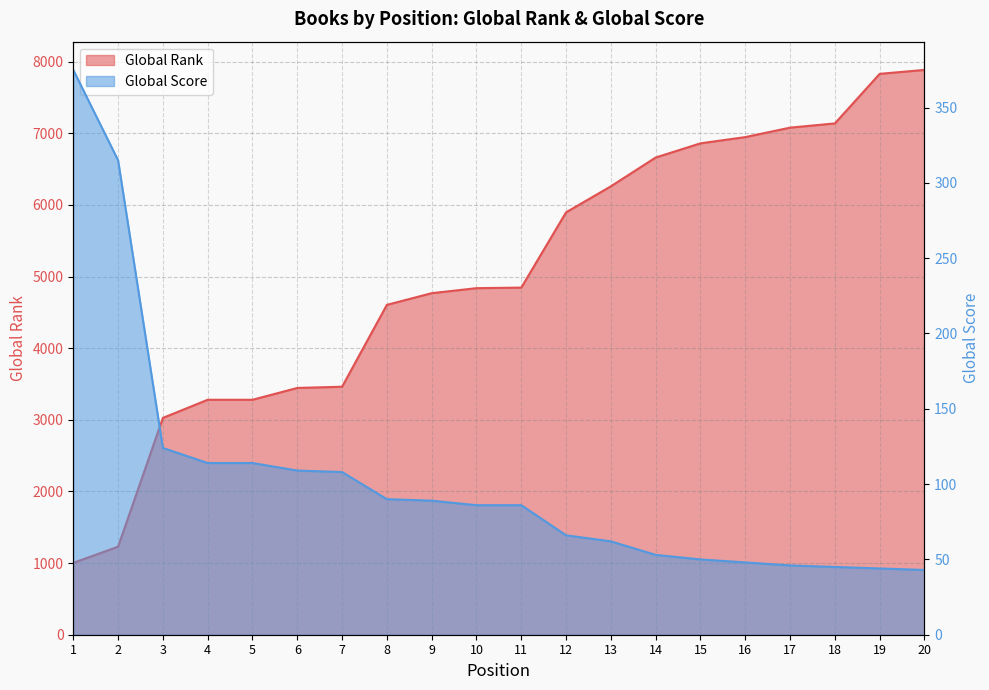

What is the minimum value shown in the chart?

43